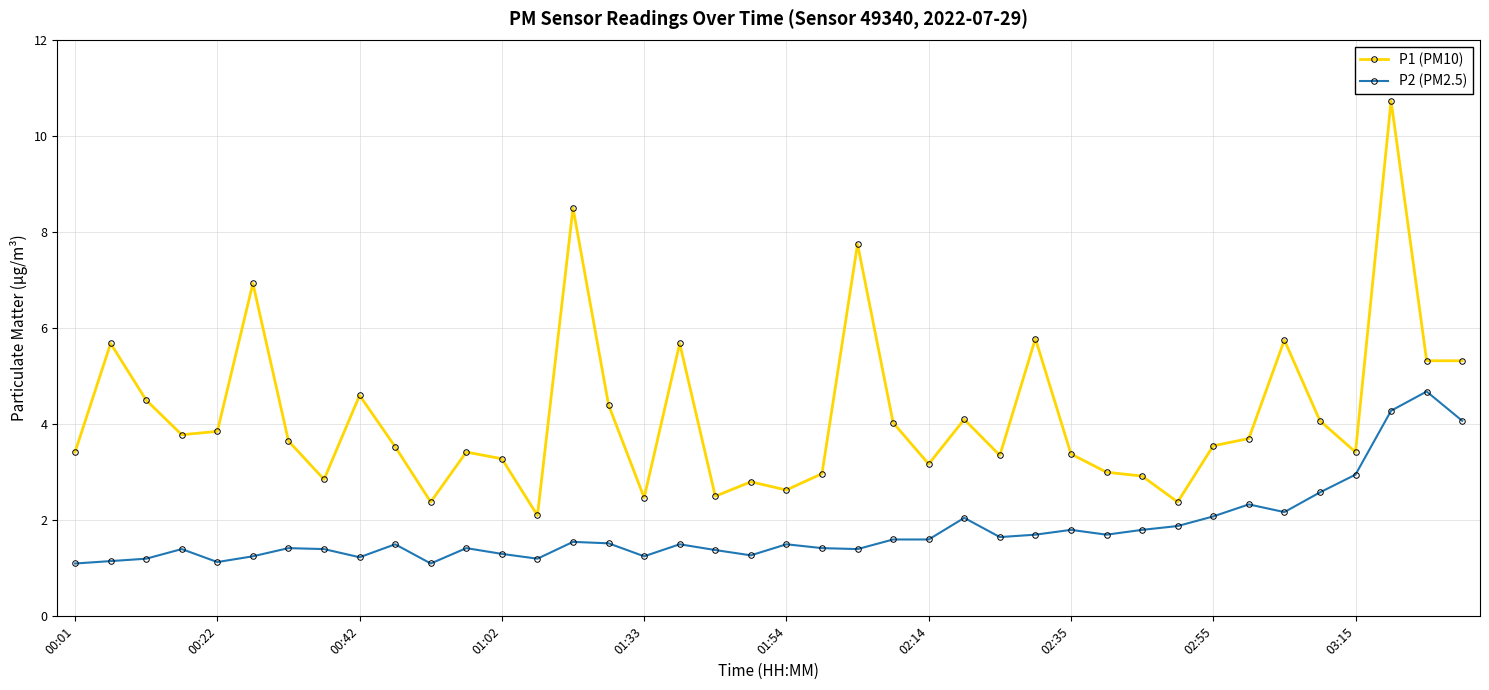

What is the lowest value of the P1 (PM10) series?

2.1